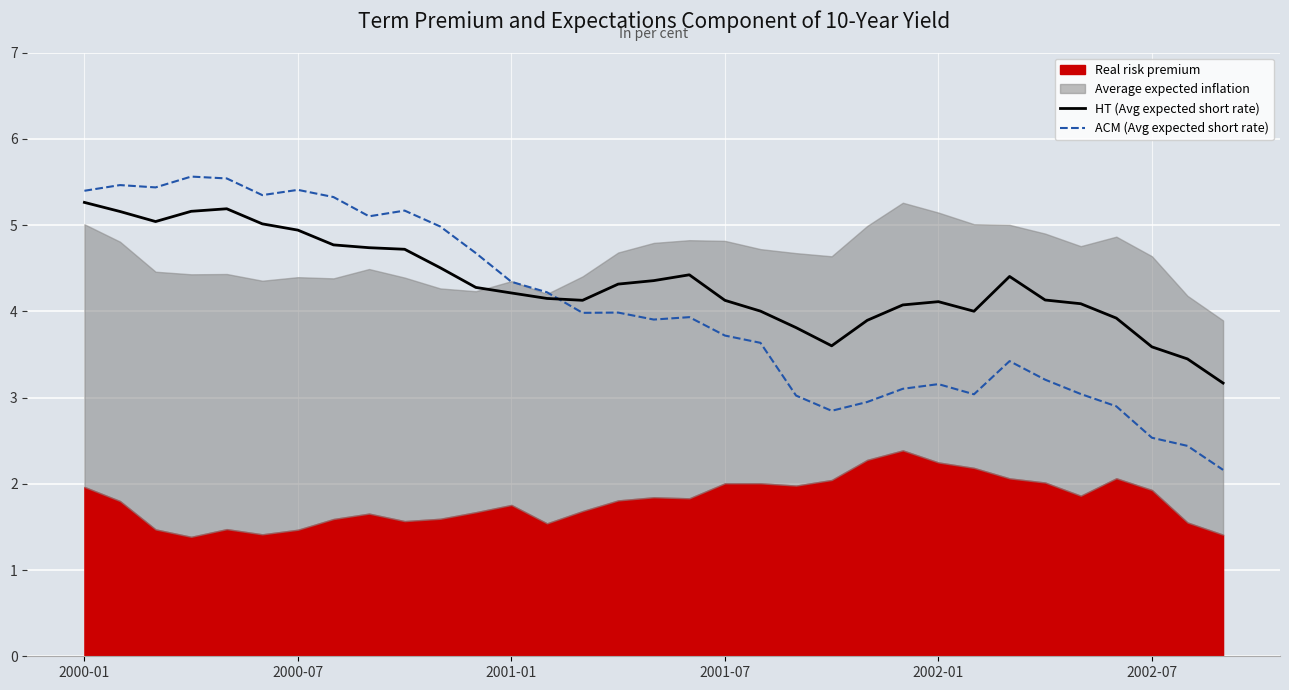

What is the minimum value for ACM (Avg expected short rate)?

2.2